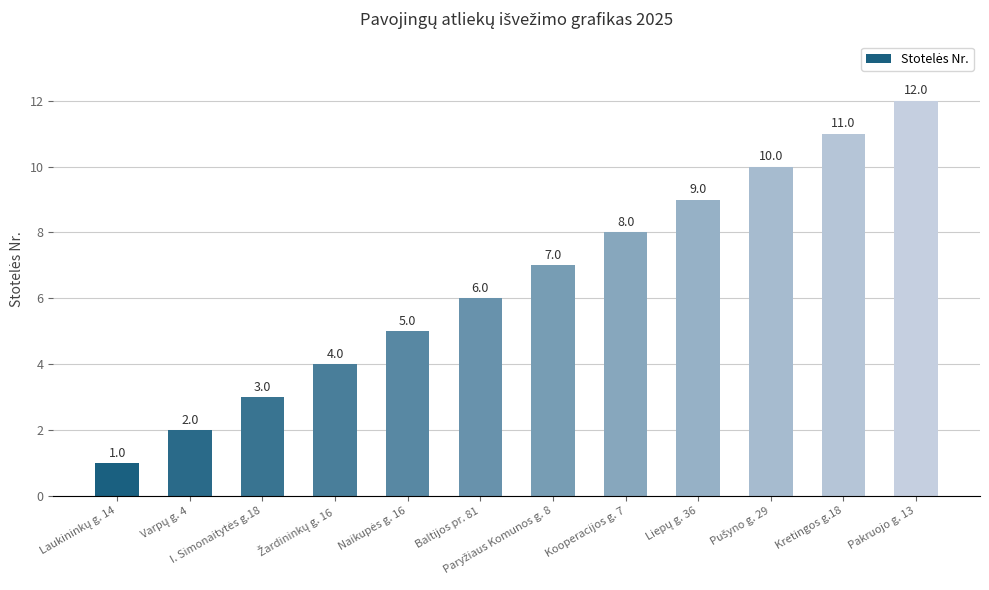

At which label is the value closest to 6?

Baltijos pr. 81